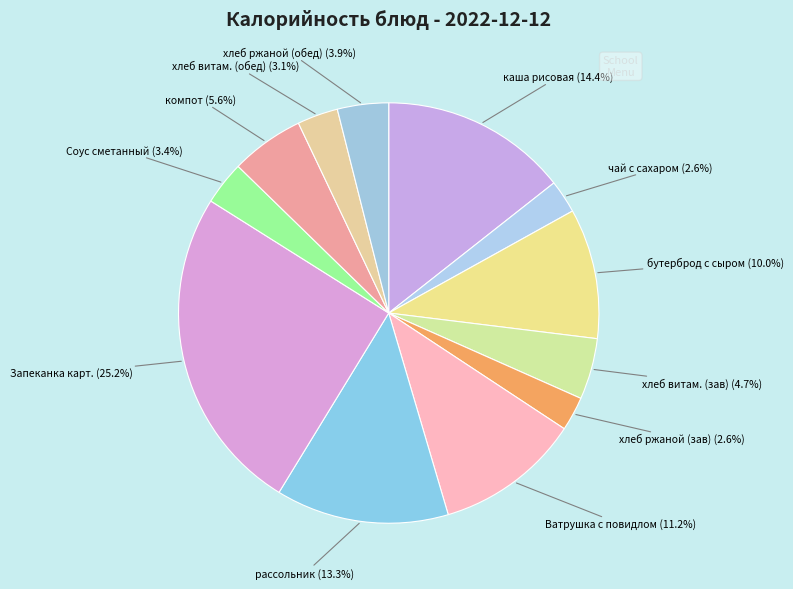

Which category has the smallest portion of the pie?

чай с сахаром